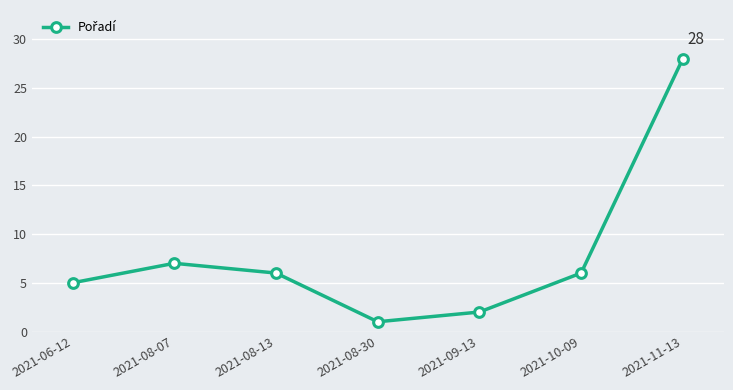

What is the ratio of the value at 2021-06-12 to the value at 2021-08-30?

5.0